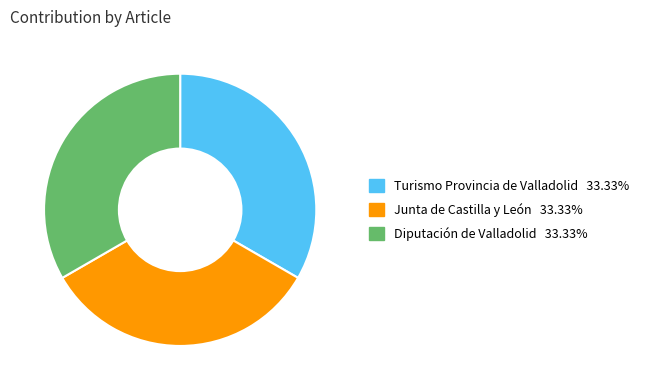

Does any single category account for the majority?

No